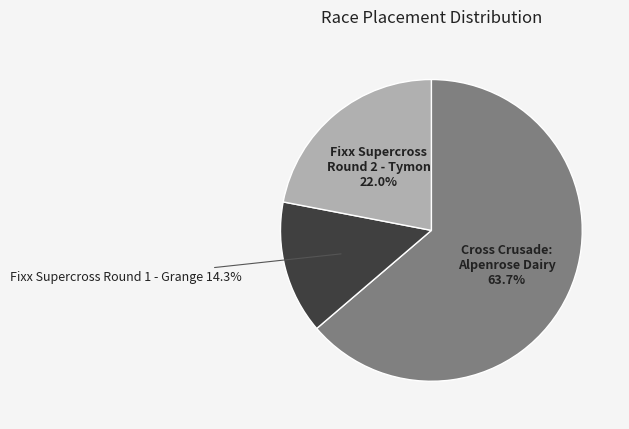

Does any single category account for the majority?

Yes